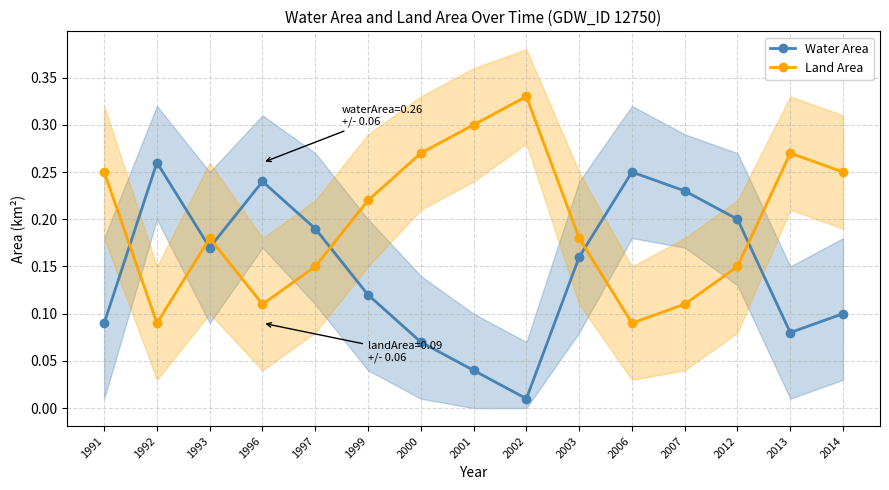

Which series has the largest total across all categories?

Land Area